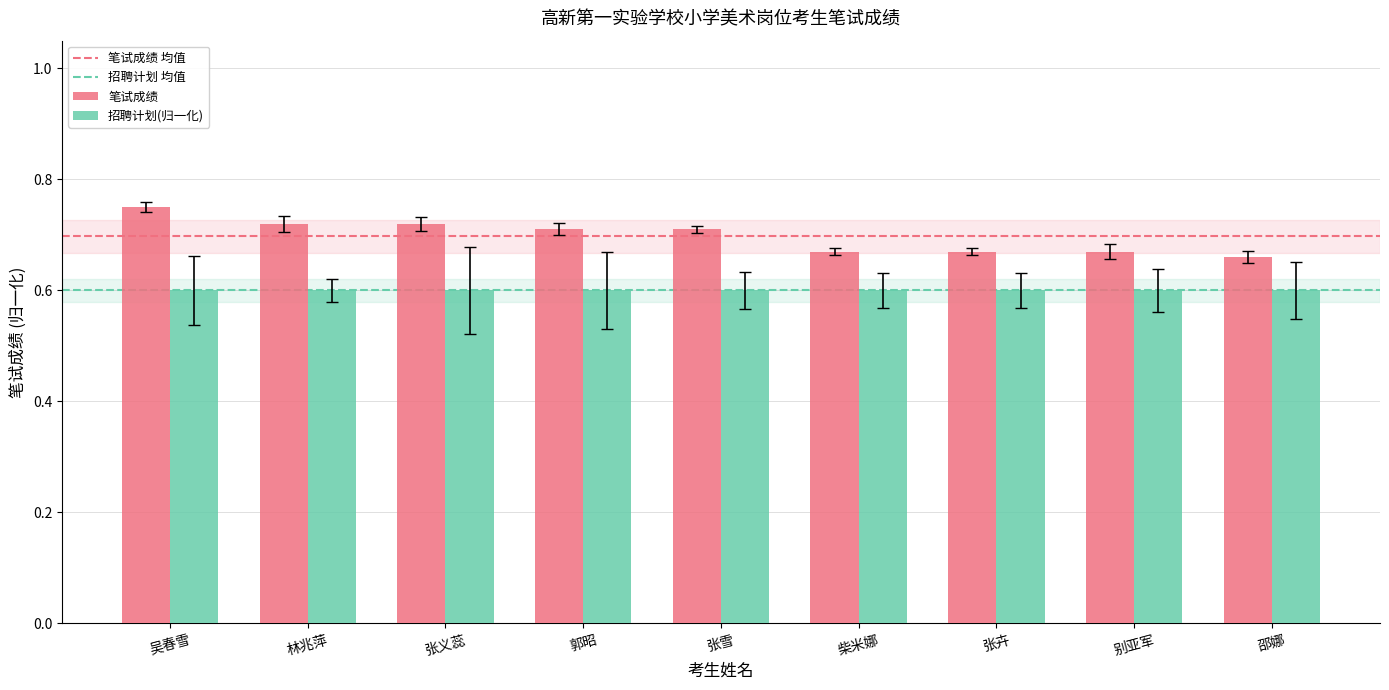

Which series has the widest spread of values?

笔试成绩